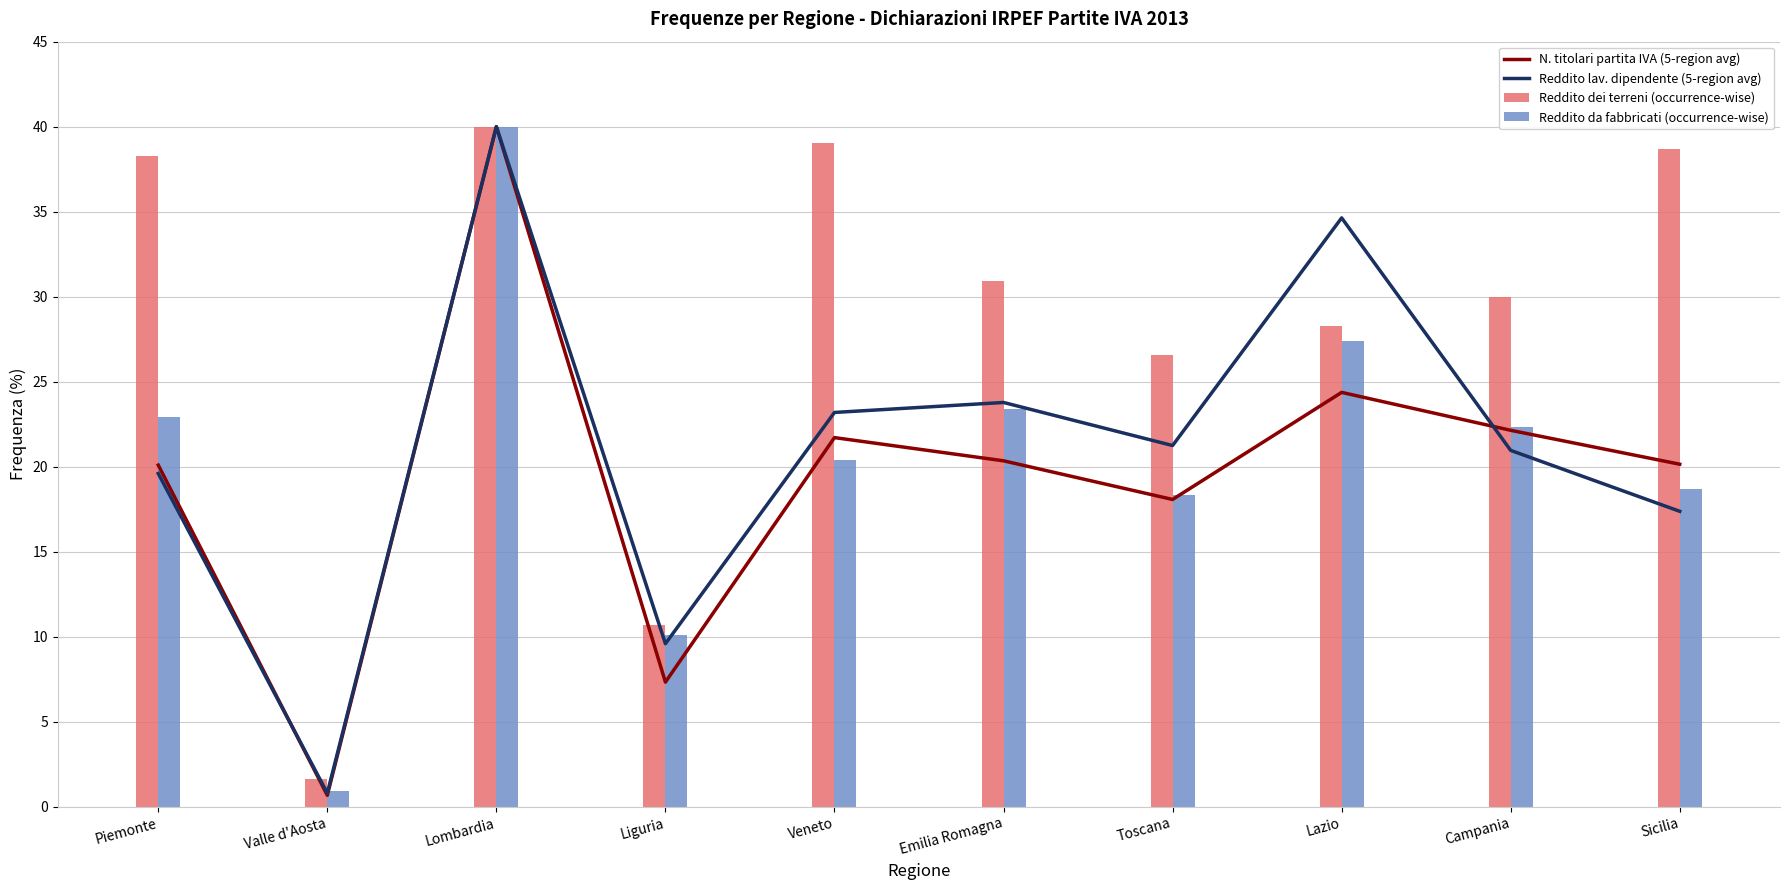

What is the label of the 2nd bar from the right?

Campania